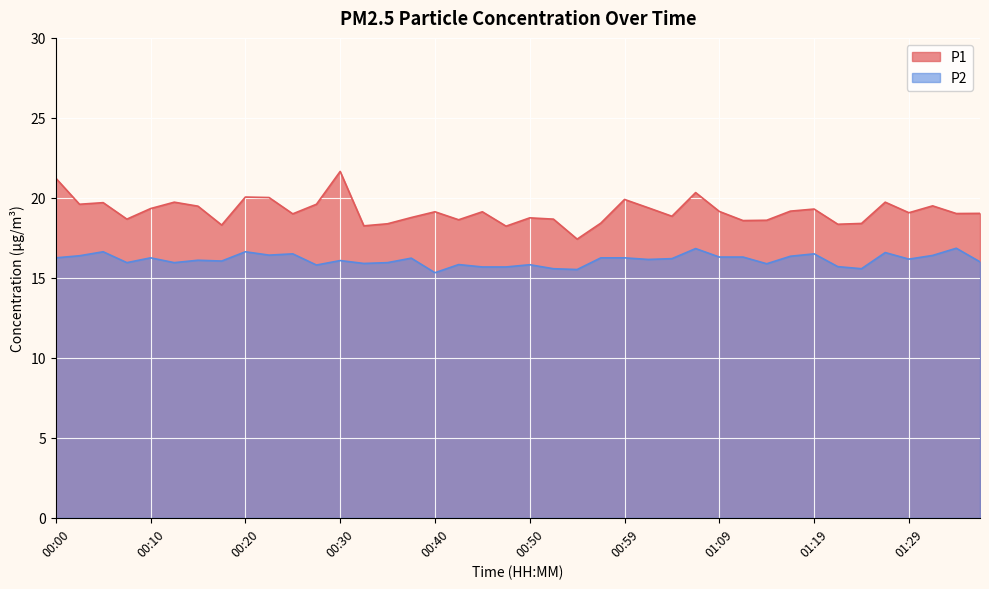

The value of P1 at 01:17 is 19.2. True or false?

True